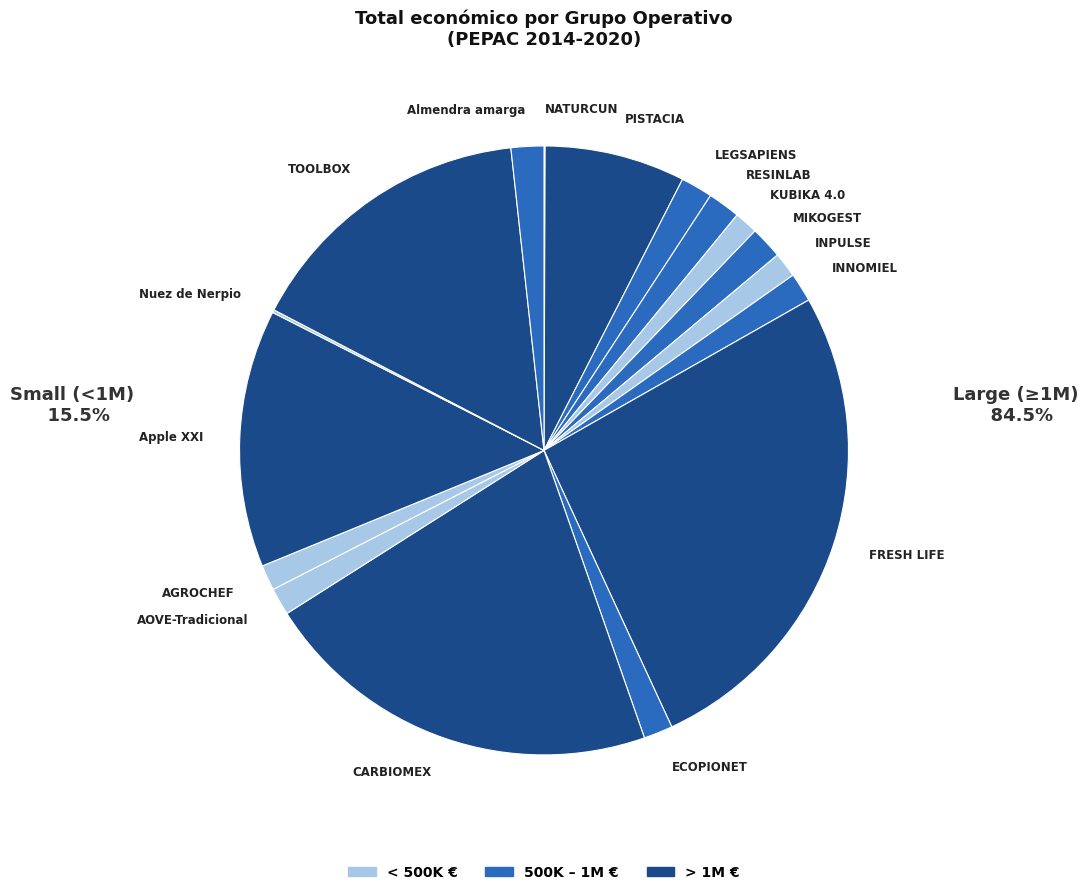

Do AGROCHEF and INPULSE together represent more than half of the pie?

No